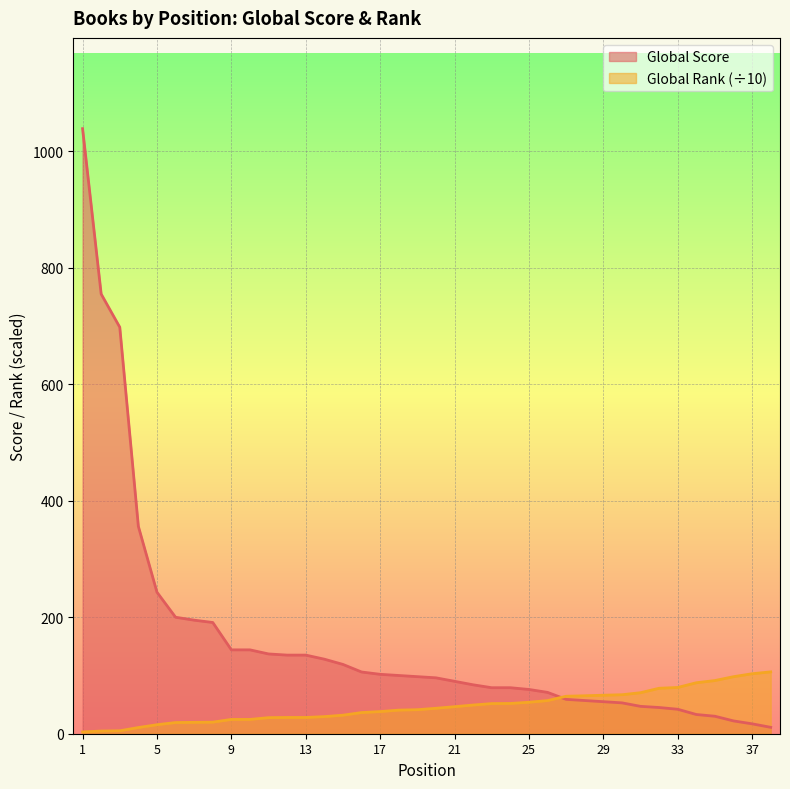

Reading left to right, extract all data points from this chart.

Global Score: 1039.0	755.0	698.0	356.0	243.0	200.0	195.0	191.0	144.0	144.0	137.0	135.0	135.0	128.0	119.0	106.0	102.0	100.0	98.0	96.0	90.0	84.0	79.0	79.0	76.0	71.0	59.0	57.0	55.0	53.0	47.0	45.0	42.0	33.0	30.0	22.0	17.0	11.0
Global Rank (normalized): 3.1	4.6	5.0	10.6	15.5	19.2	19.5	19.9	24.6	24.6	27.6	27.9	27.9	29.4	31.8	36.3	38.0	40.5	41.2	43.7	46.4	49.3	51.8	52.0	54.0	56.9	64.3	65.2	66.1	66.9	70.4	78.0	79.4	87.5	91.3	97.9	103.0	106.2